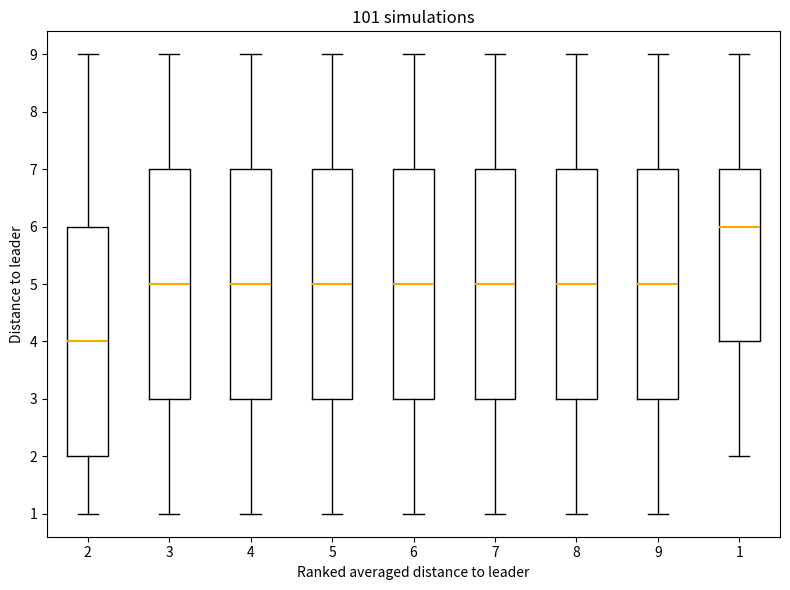

Reading left to right, read every box against the y-axis: the position of its median line, the range the box covers, and the ends of its whiskers. The values are not printed on the chart, so give them approximately, as read against the axis.

2: median 4, box 2 to 6, whiskers 1 to 9
3: median 5, box 3 to 7, whiskers 1 to 9
4: median 5, box 3 to 7, whiskers 1 to 9
5: median 5, box 3 to 7, whiskers 1 to 9
6: median 5, box 3 to 7, whiskers 1 to 9
7: median 5, box 3 to 7, whiskers 1 to 9
8: median 5, box 3 to 7, whiskers 1 to 9
9: median 5, box 3 to 7, whiskers 1 to 9
1: median 6, box 4 to 7, whiskers 2 to 9